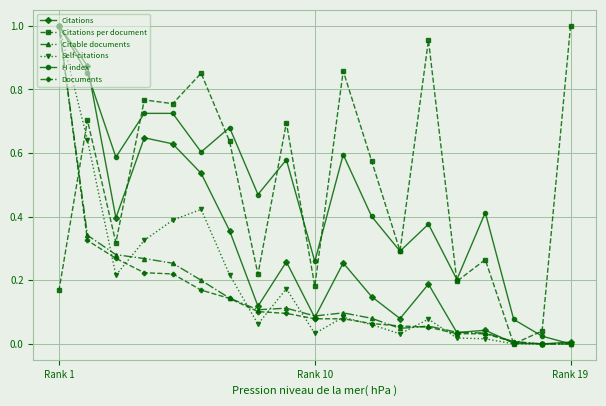

What is the value of the Citations per document point at the 11th from the left?

0.7